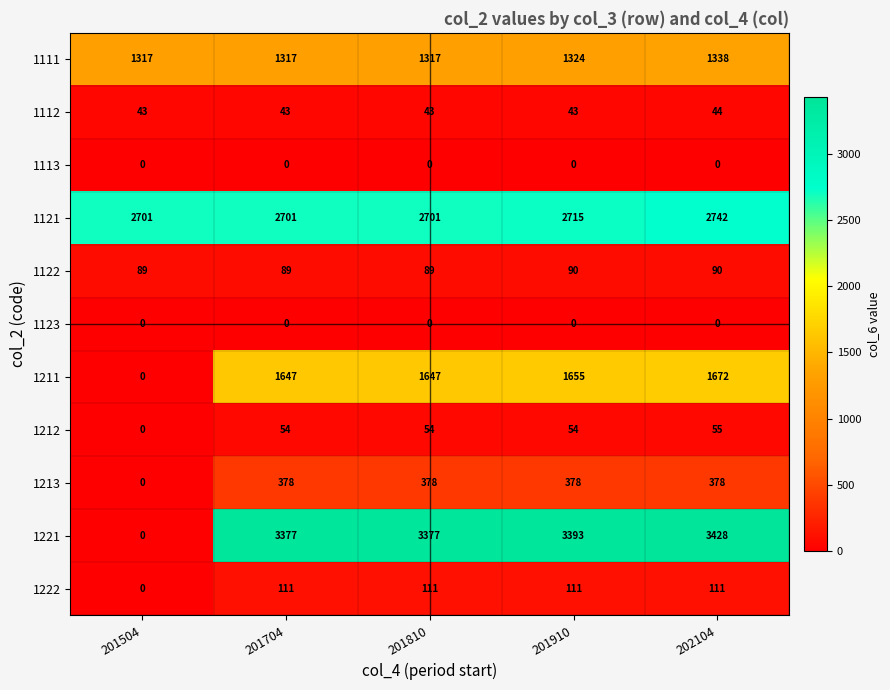

At which category is the sum across all series the highest?

202104